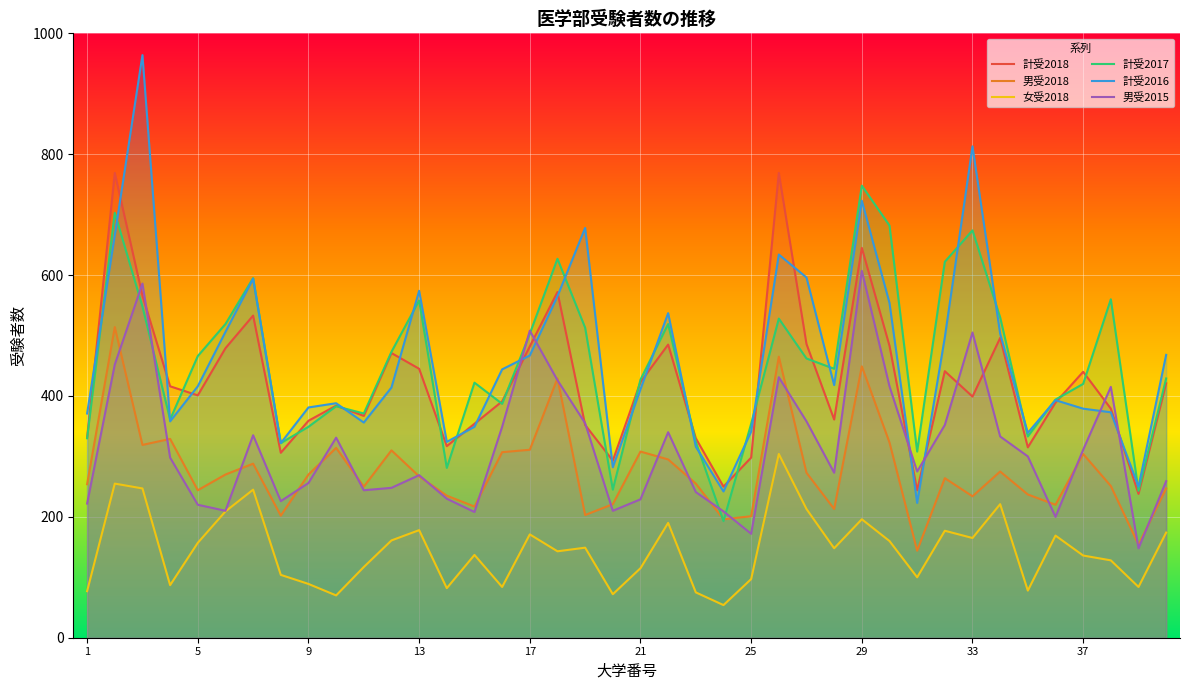

How many values in the 女受2018 series exceed 148?

19